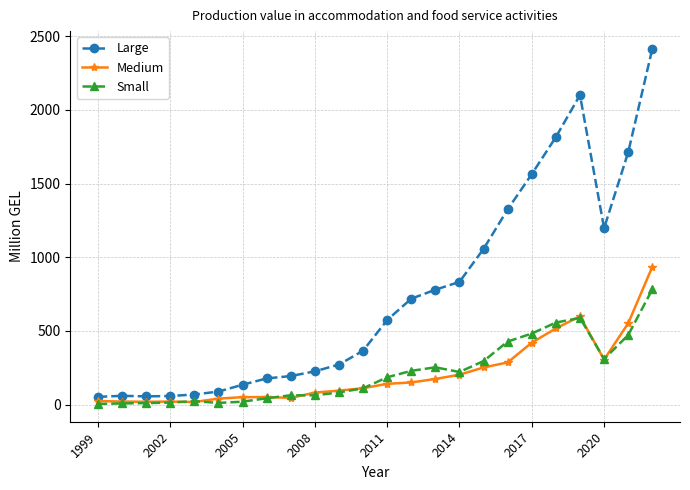

True or false: Medium has more than 0 points higher than both neighbors.

True